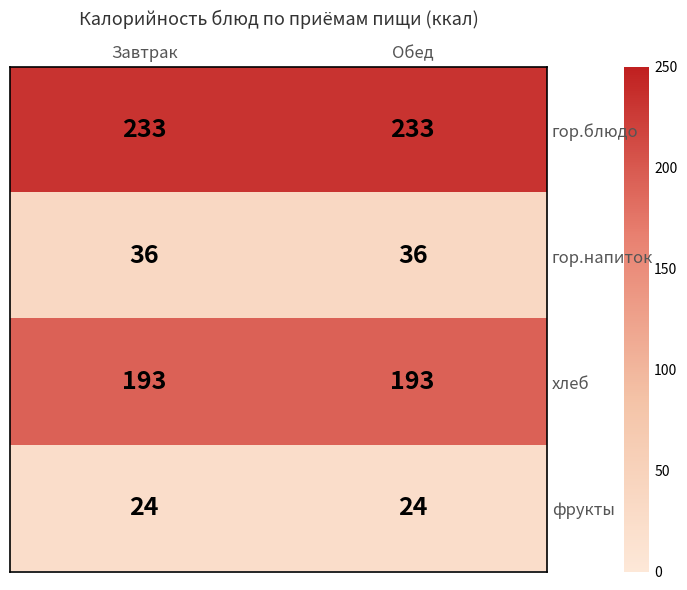

At how many categories does at least one series exceed 210?

2